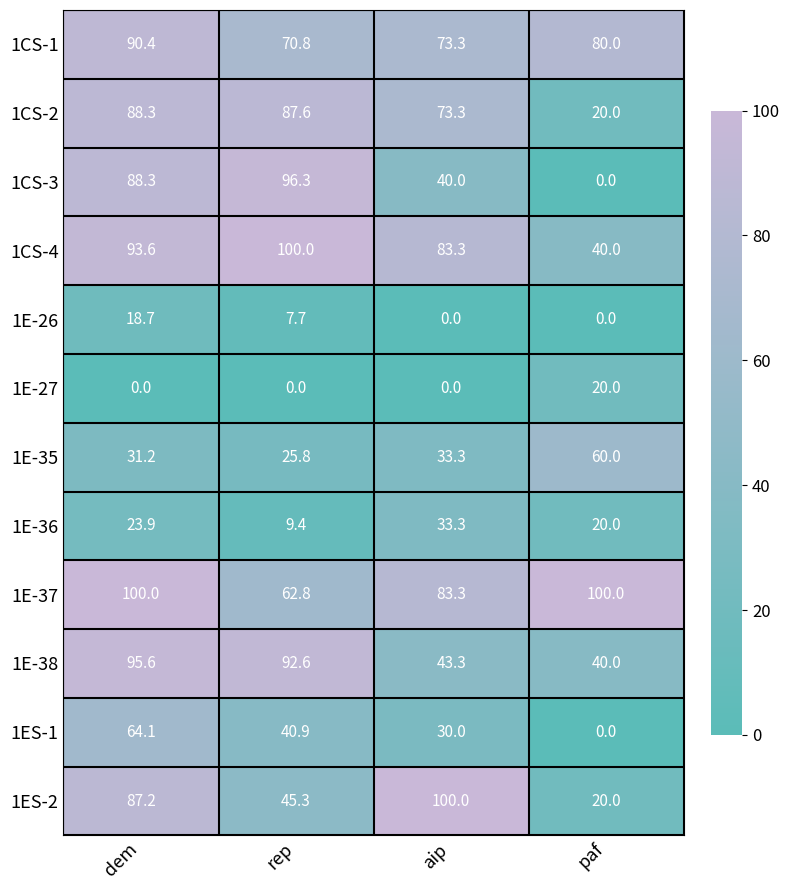

What is the maximum value shown in the chart?

100.0